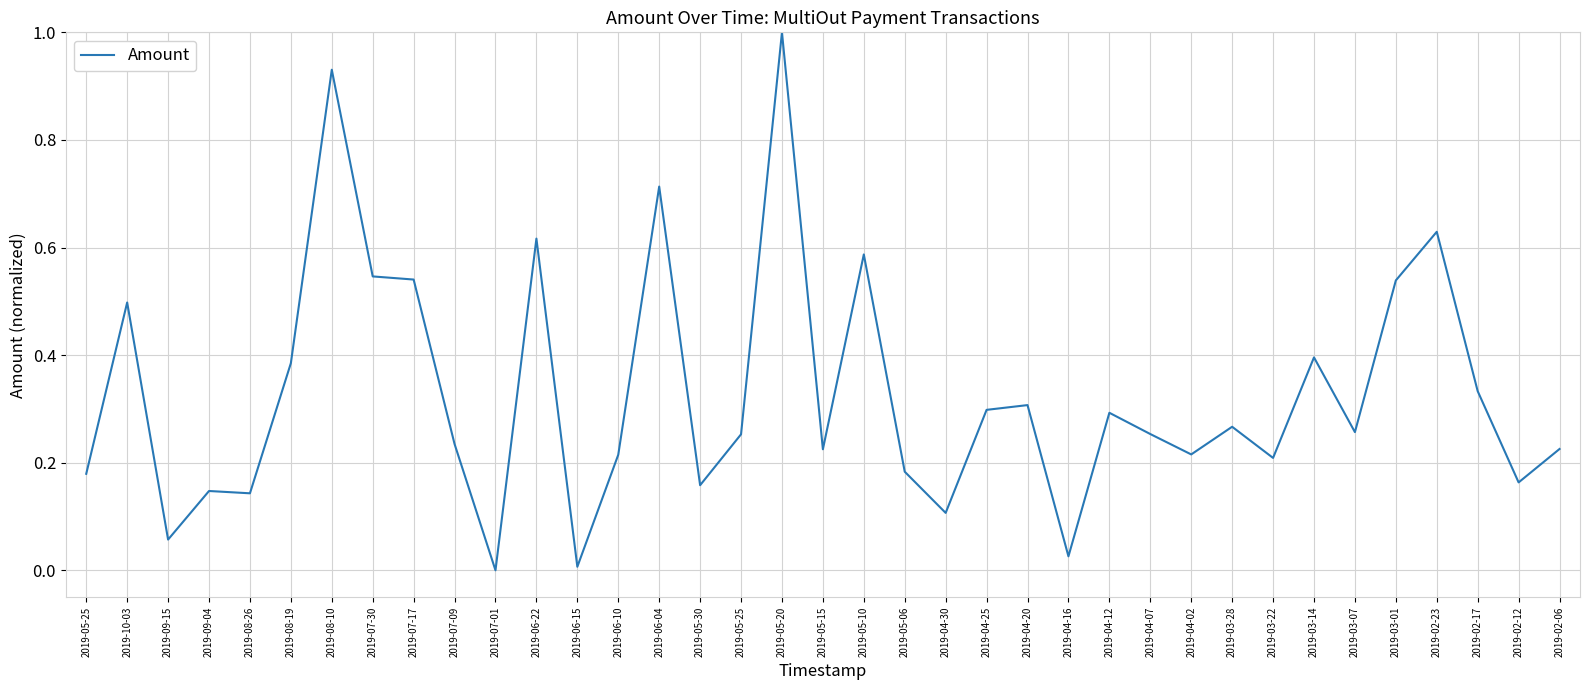

Does the chart have visible grid lines?

Yes